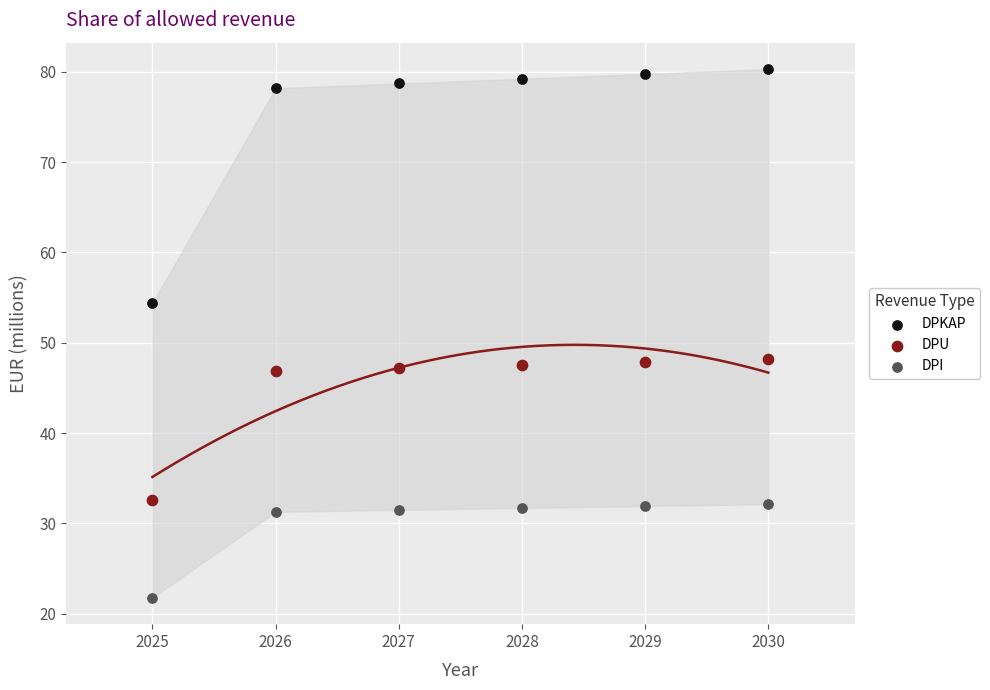

Which series has the largest Y range (max minus min)?

DPKAP